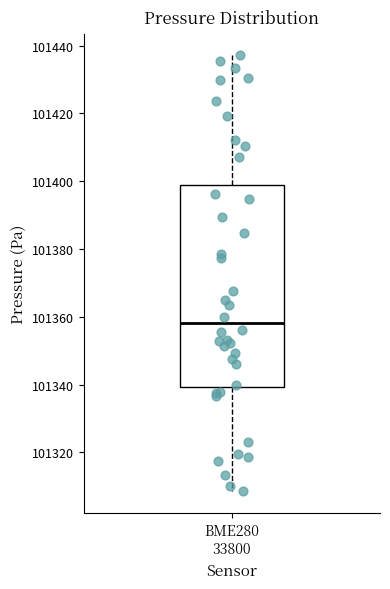

Where is the upper edge of the box for BME280 33800 on the y-axis? The values are not printed on the chart, so give them approximately, as read against the axis.

101398